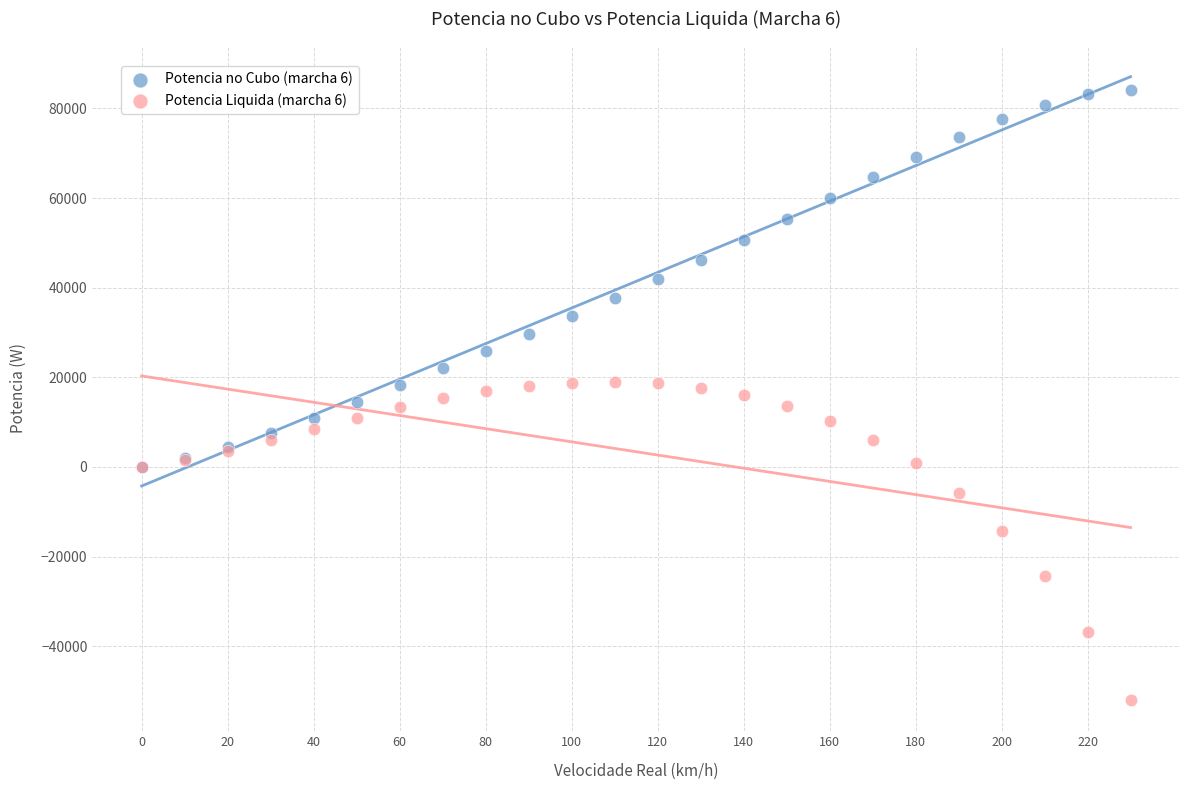

What are all the series names shown in the legend?

Potencia no Cubo (marcha 6), Potencia Liquida (marcha 6)